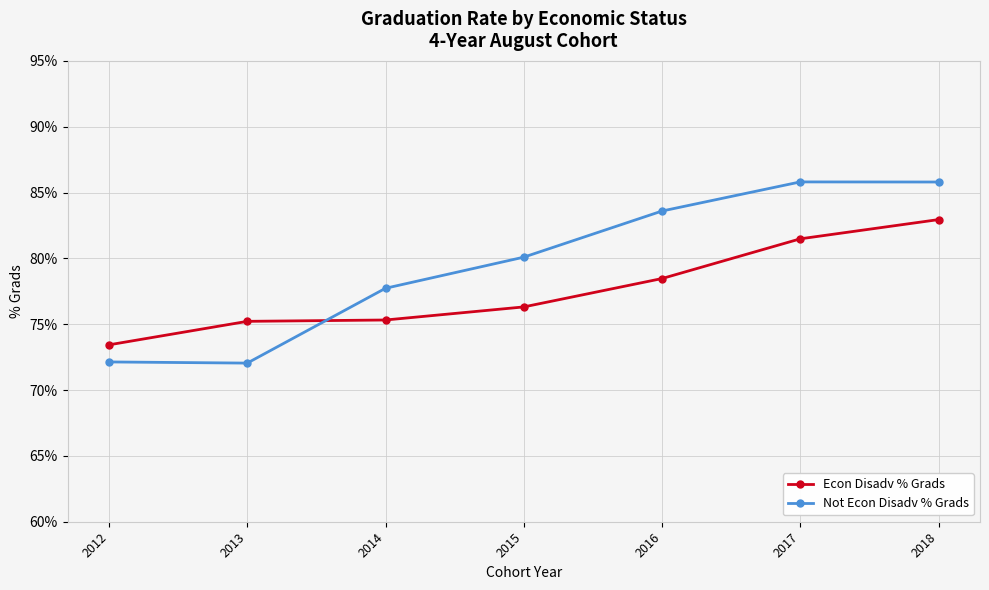

What is the difference between the highest and lowest values at 2016?

5.1